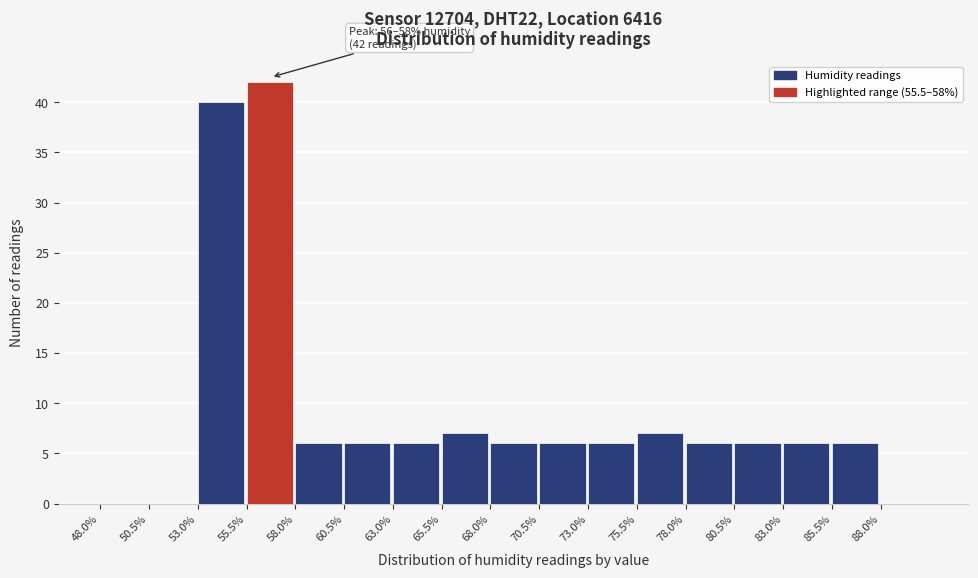

Which range on the x-axis has the tallest bar?

55.5 to 58.0